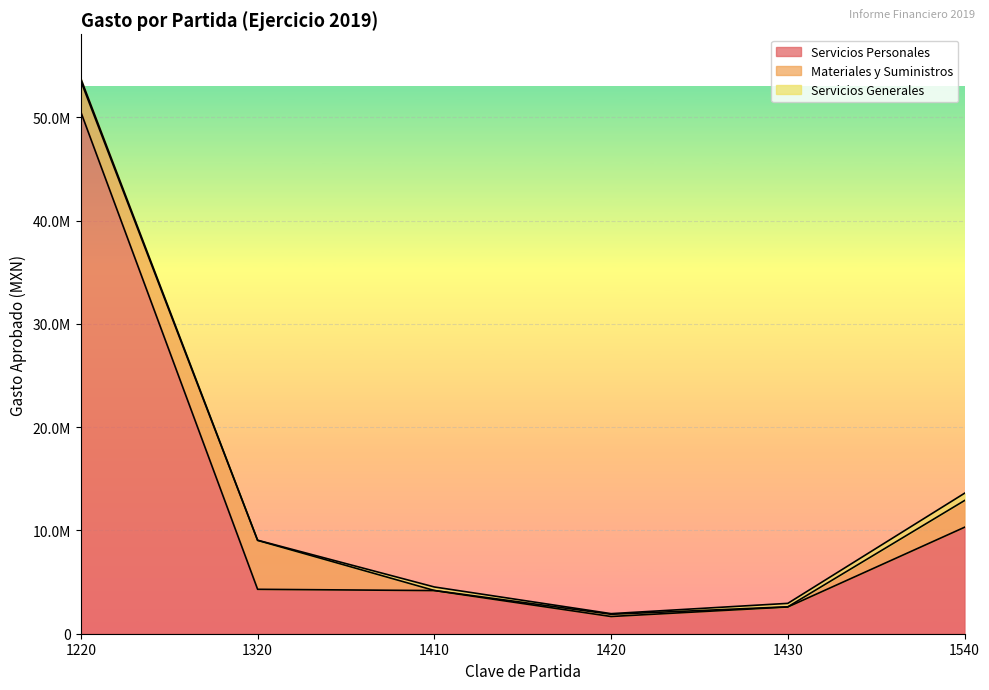

Count the number of categories in the chart.

6